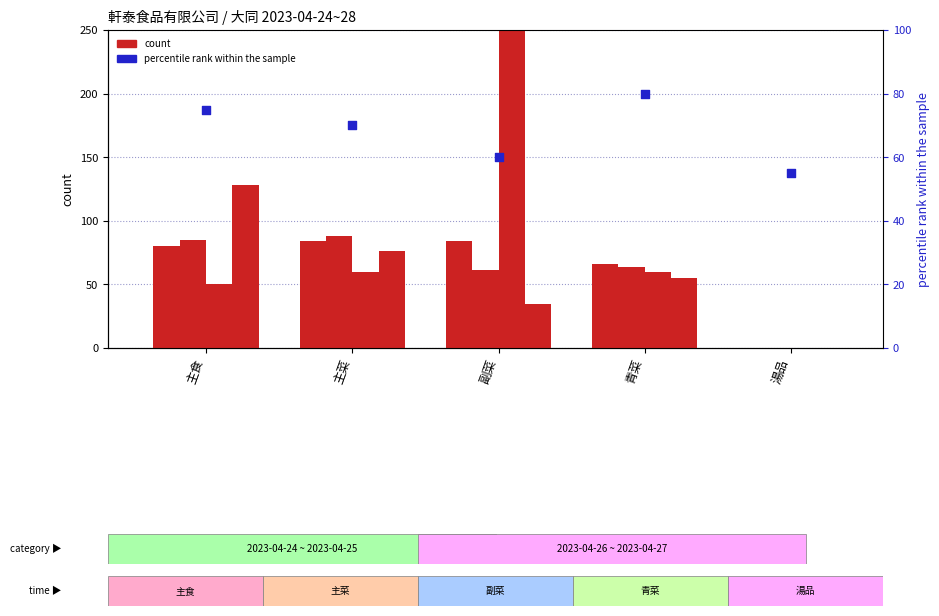

What is the change in value from 主菜 to 湯品?

-15